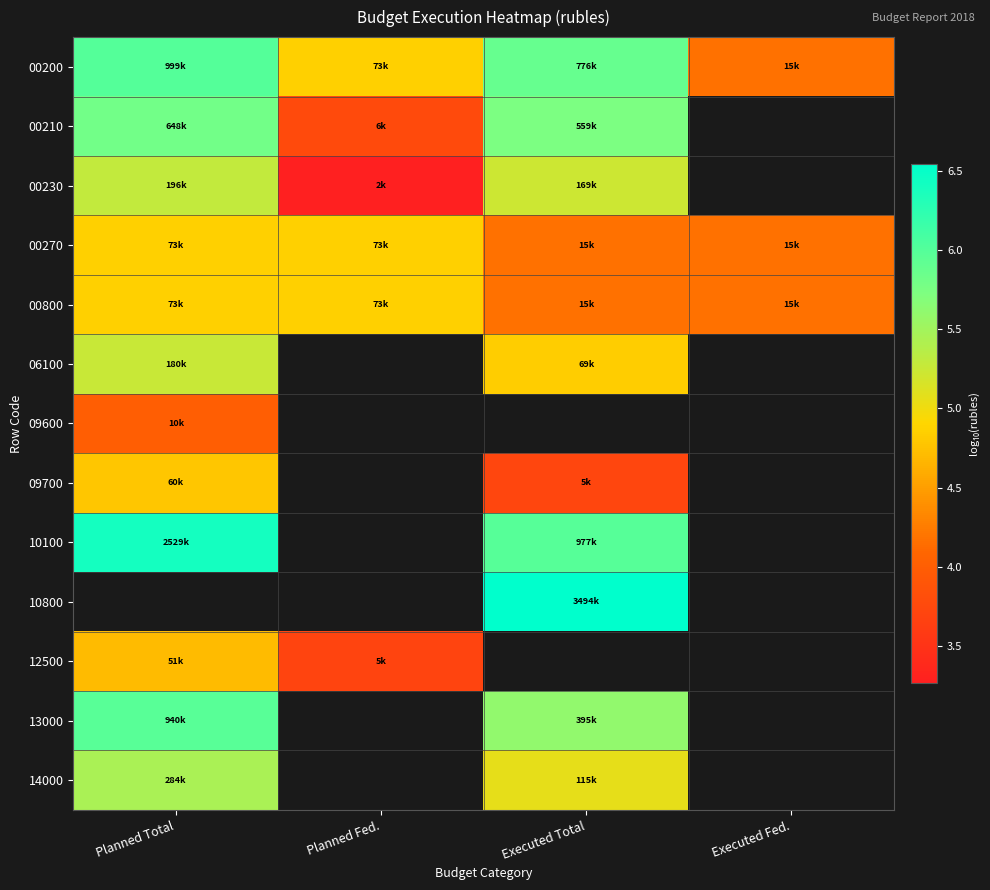

What is the difference between the 14000 values at Planned Total and Executed Total?

0.4